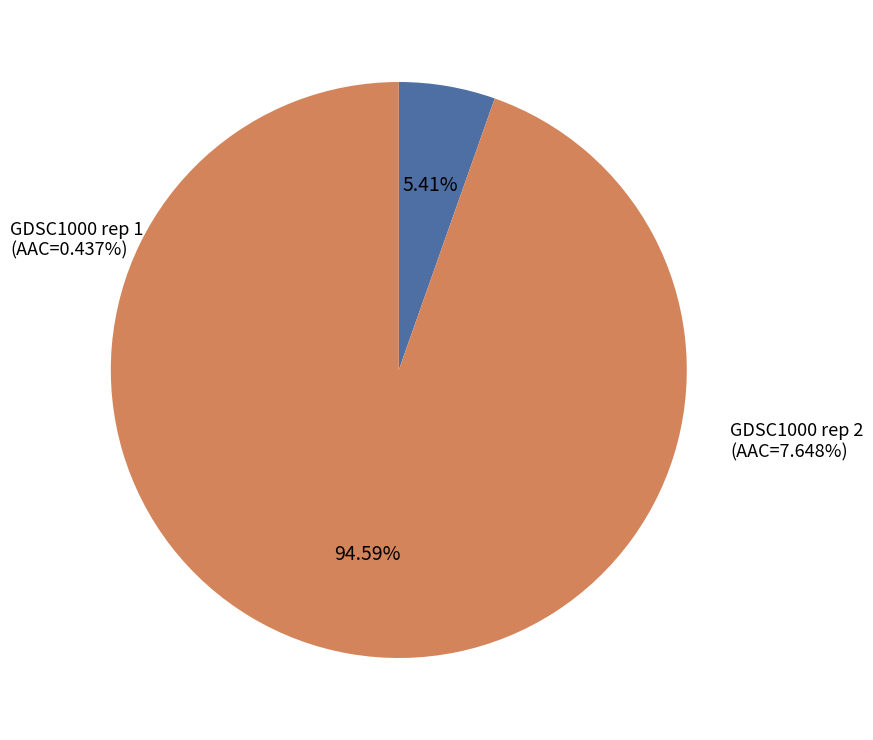

To the nearest percent, what percentage of the pie is GDSC1000 rep 2?

95%